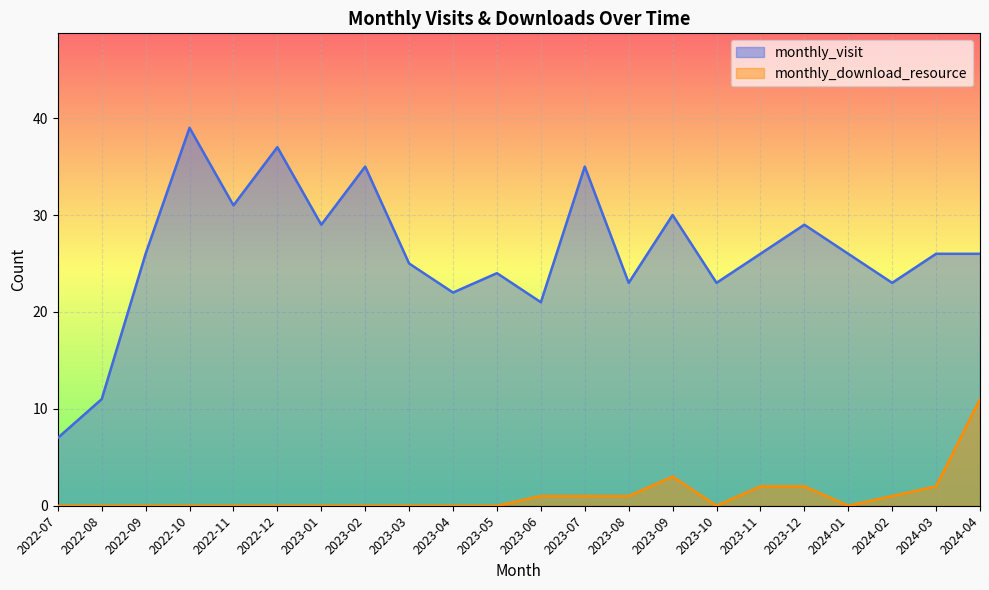

Rank the series by their average value, from highest to lowest.

monthly_visit, monthly_download_resource